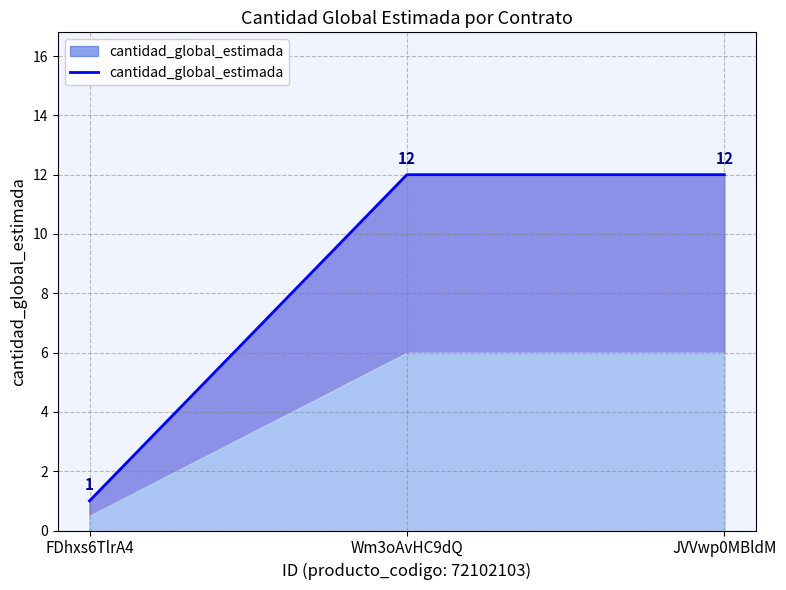

What is the label of the 1st point from the right?

JVVwp0MBldM